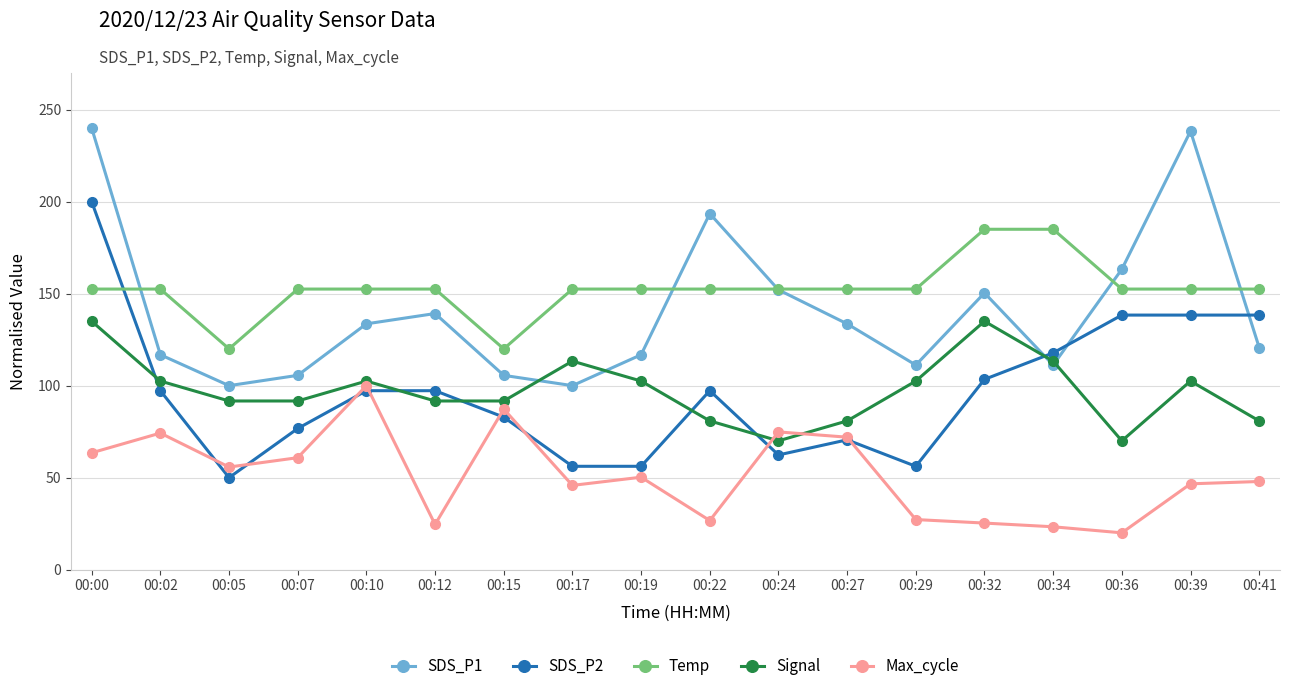

Where does the SDS_P1 series first go above 133?

00:00